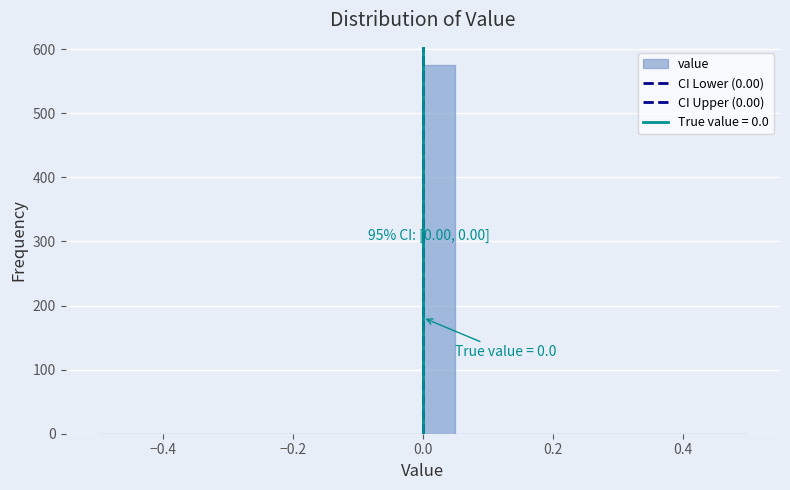

Around what value on the x-axis is the tallest bar? Give the approximate position of its centre, as read against the axis.

0.02